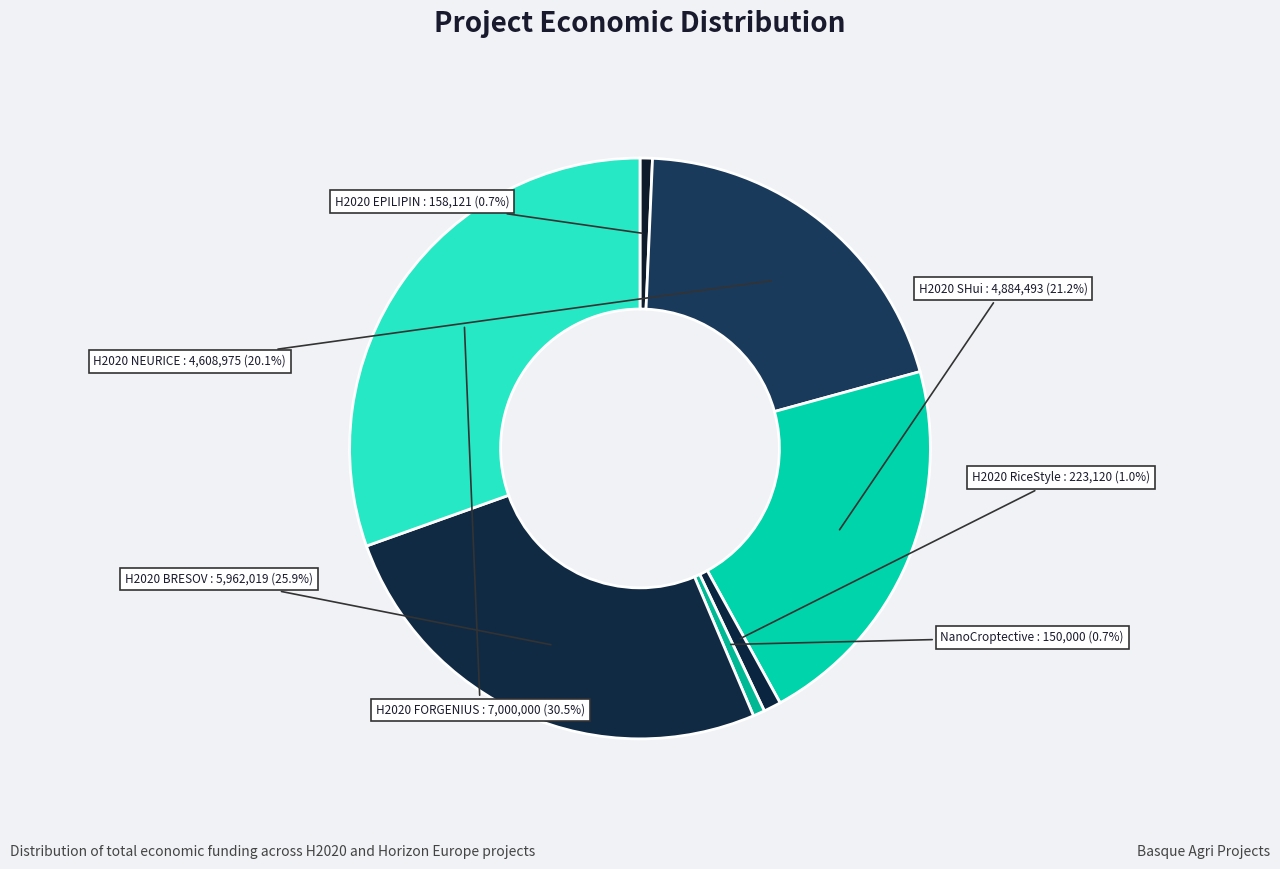

Count the number of slices in the pie.

7